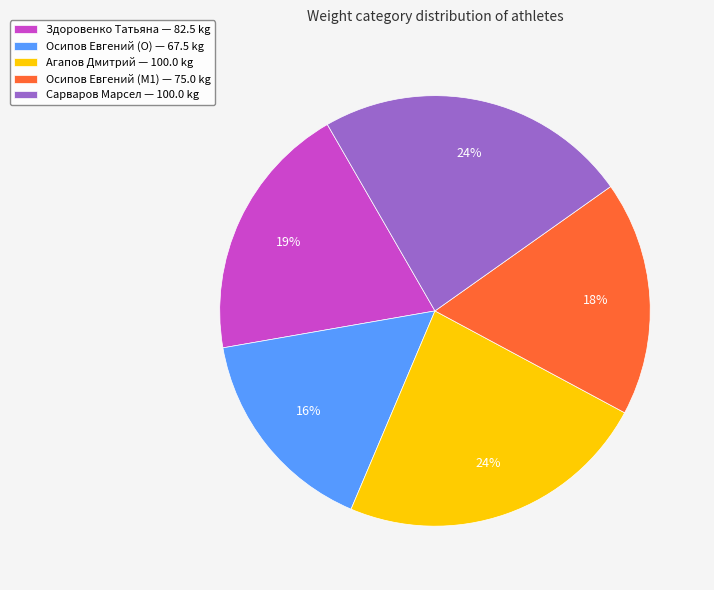

What percentage is the Осипов Евгений (O) — 67.5 kg slice, to the nearest percent?

16%